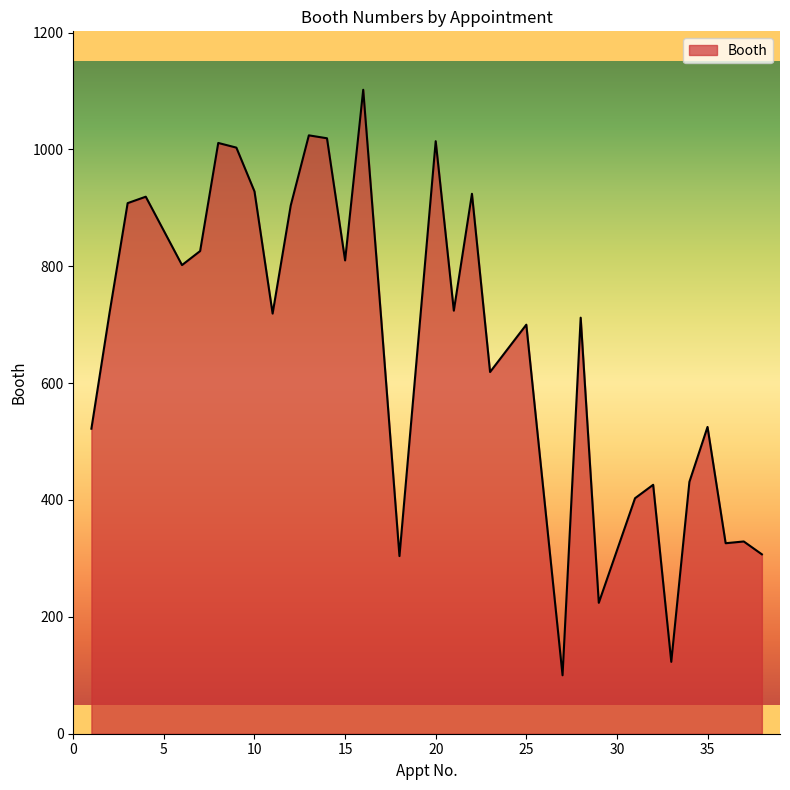

What is the maximum value shown in the chart?

1102